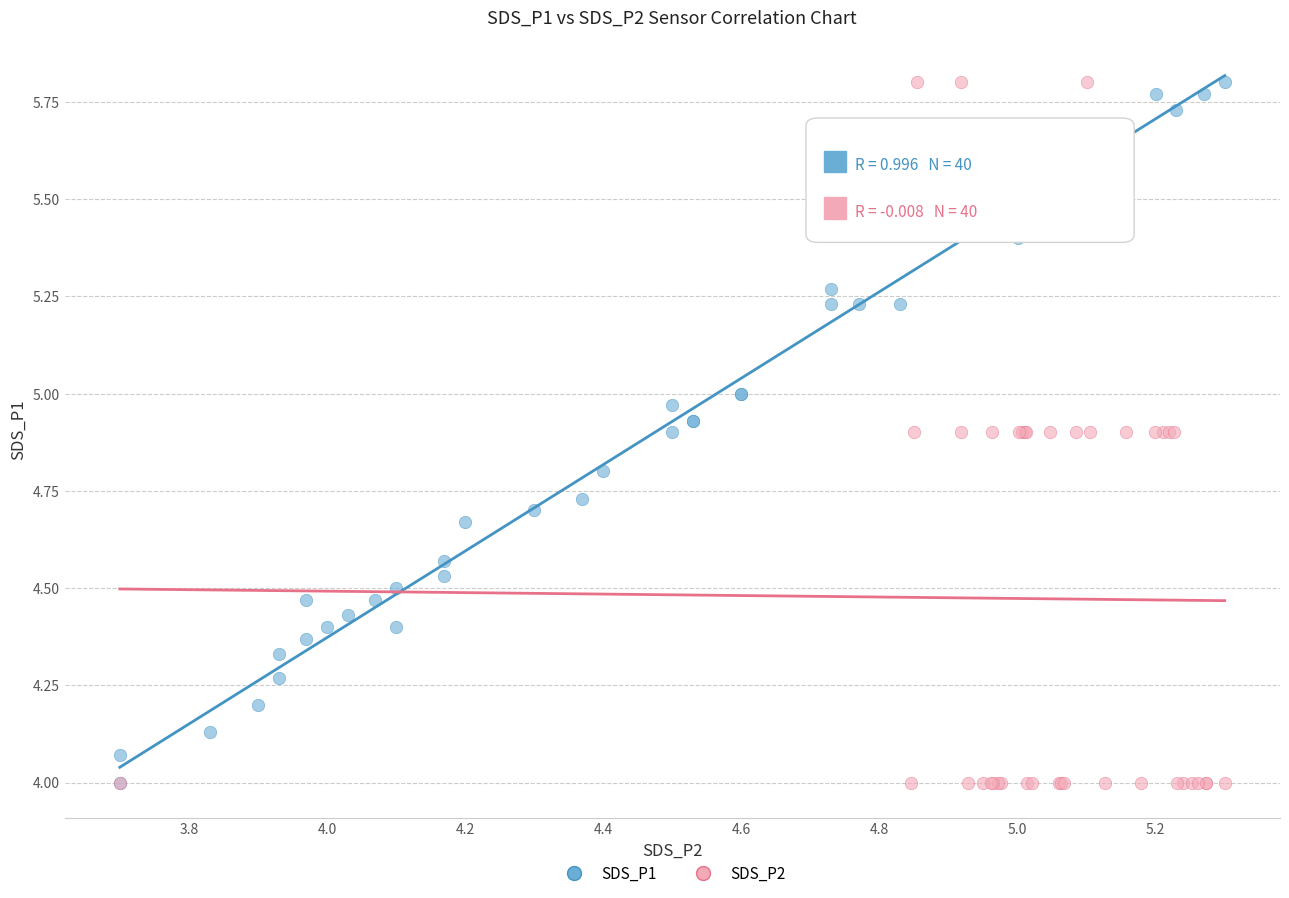

What are all the series names shown in the legend?

SDS_P1, SDS_P2